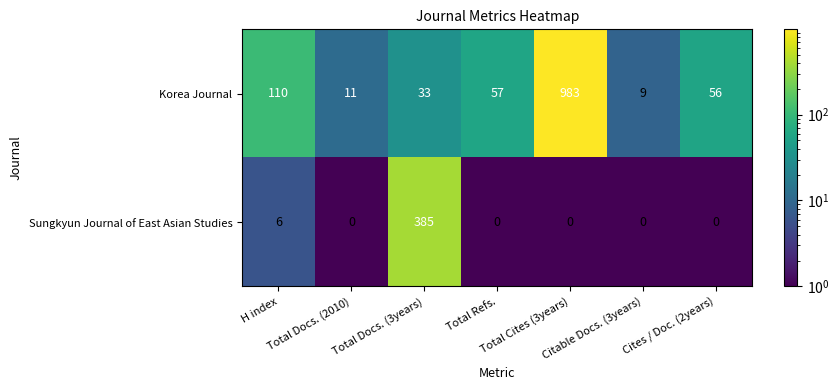

What is the average value of the Sungkyun Journal of East Asian Studies series?

56